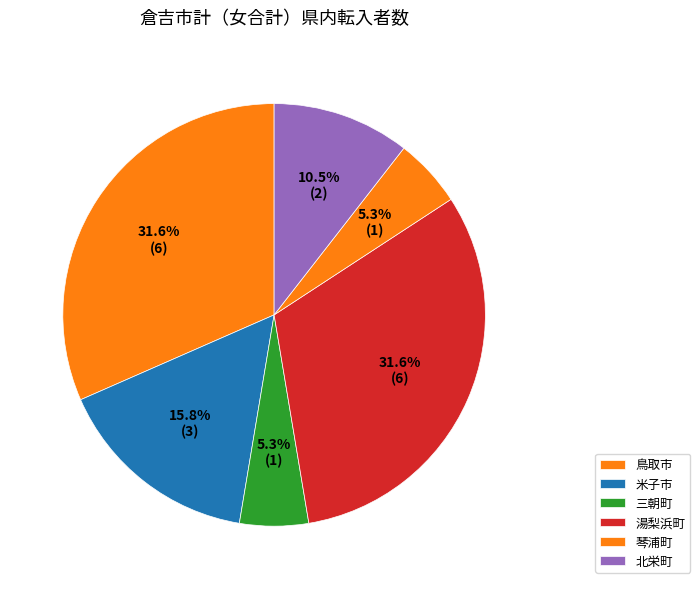

How many slices are in this pie chart?

6